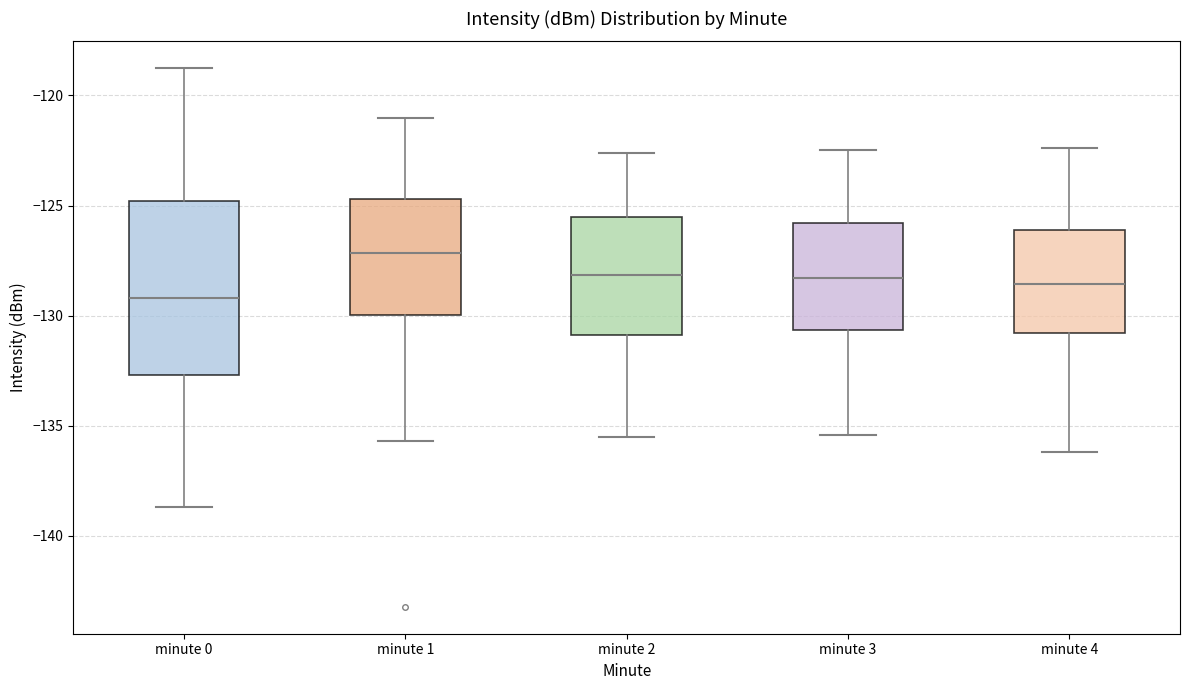

Where is the upper edge of the box for minute 3 on the y-axis? The values are not printed on the chart, so give them approximately, as read against the axis.

-126.0